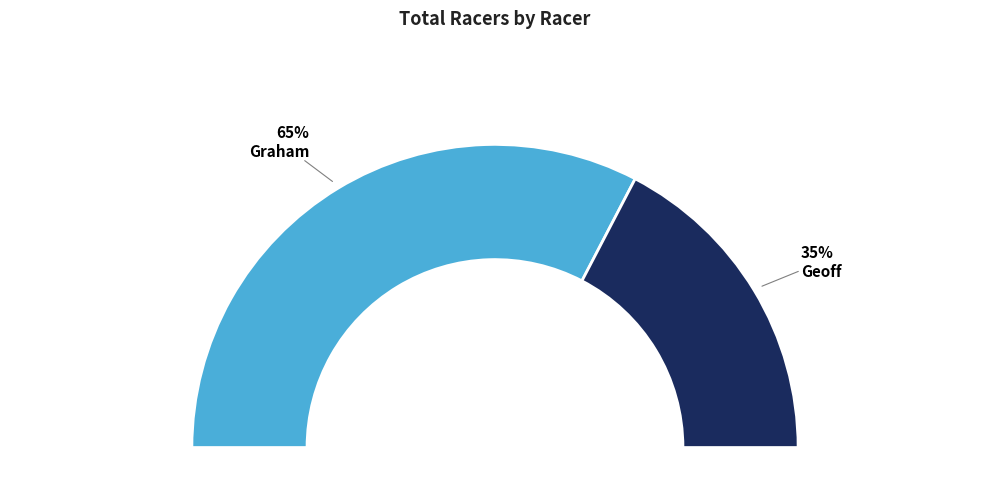

Which slice is the largest?

Graham